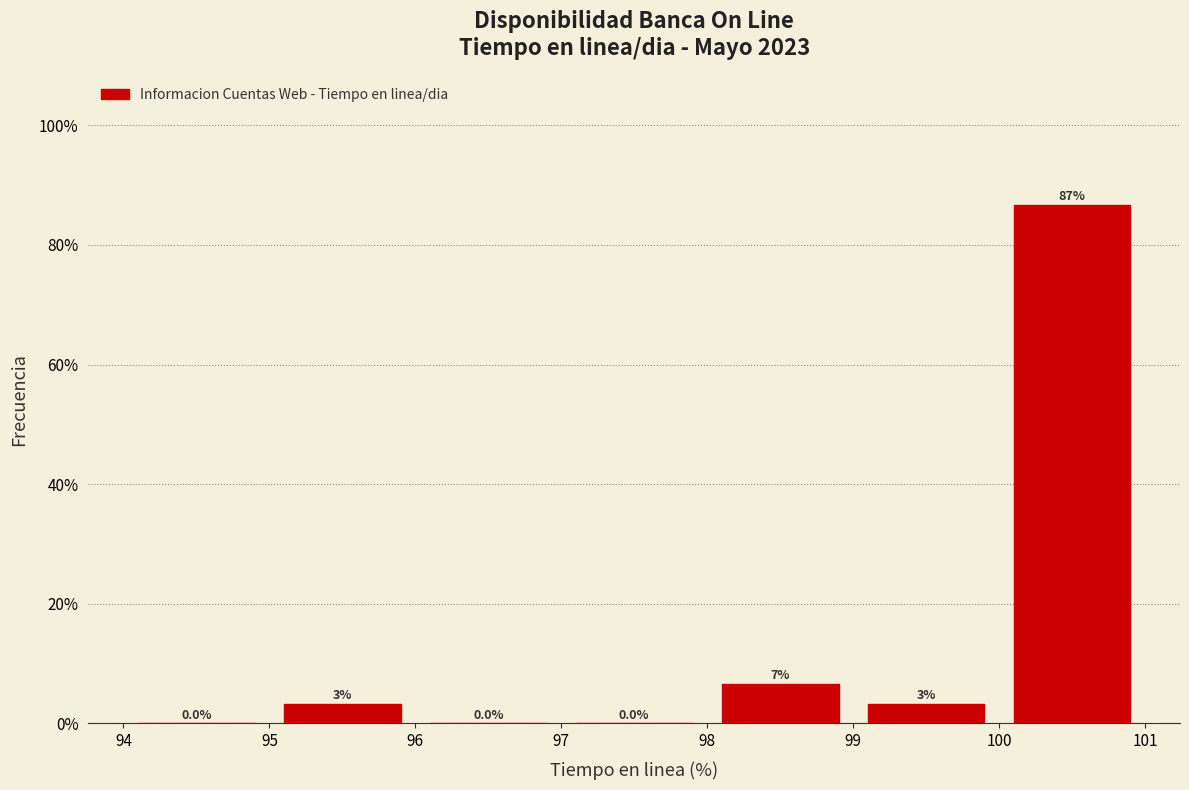

Which range on the x-axis has the tallest bar?

100 to 101